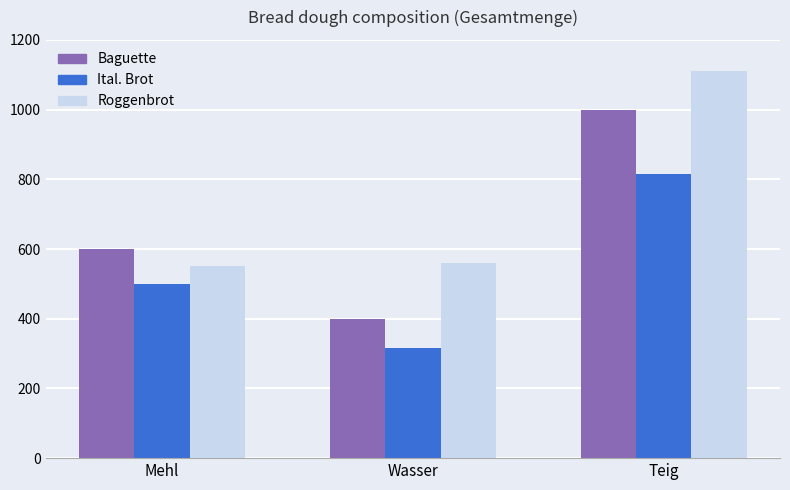

What is the difference between the highest and lowest values at Mehl?

100